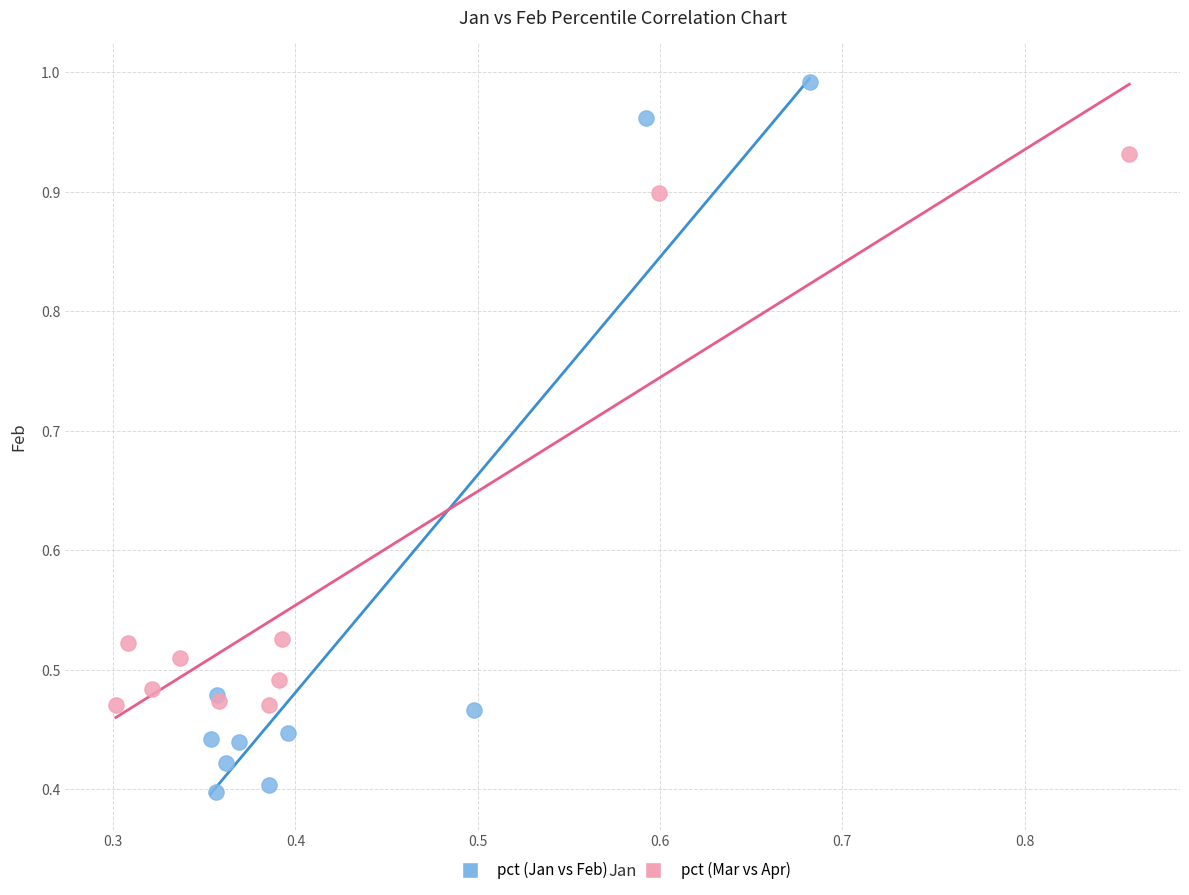

Which series reaches the maximum Y coordinate?

pct (Jan vs Feb)